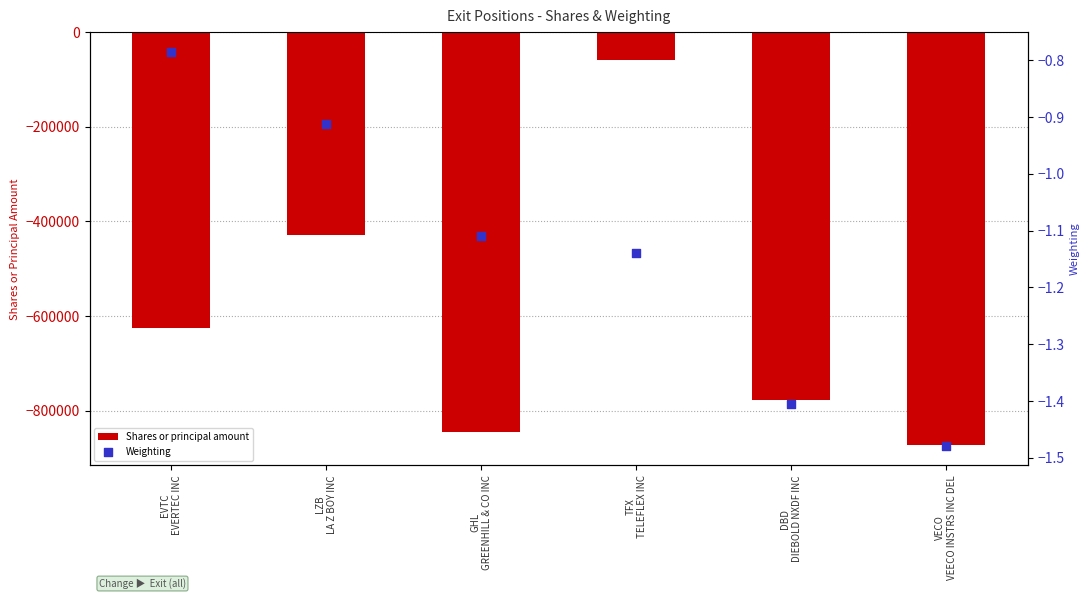

Which series contains the highest Y value?

Weighting